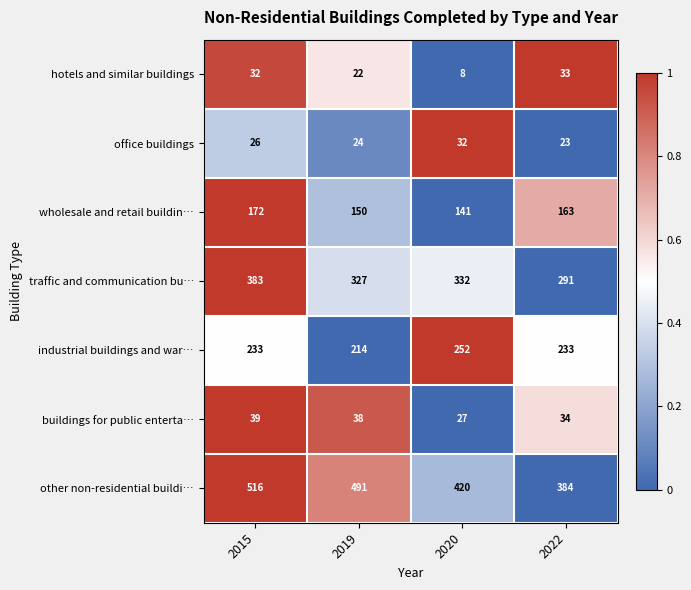

List the series in order of their peak value, lowest first.

office buildings, hotels and similar buildings, buildings for public enterta…, wholesale and retail buildin…, industrial buildings and war…, traffic and communication bu…, other non-residential buildi…